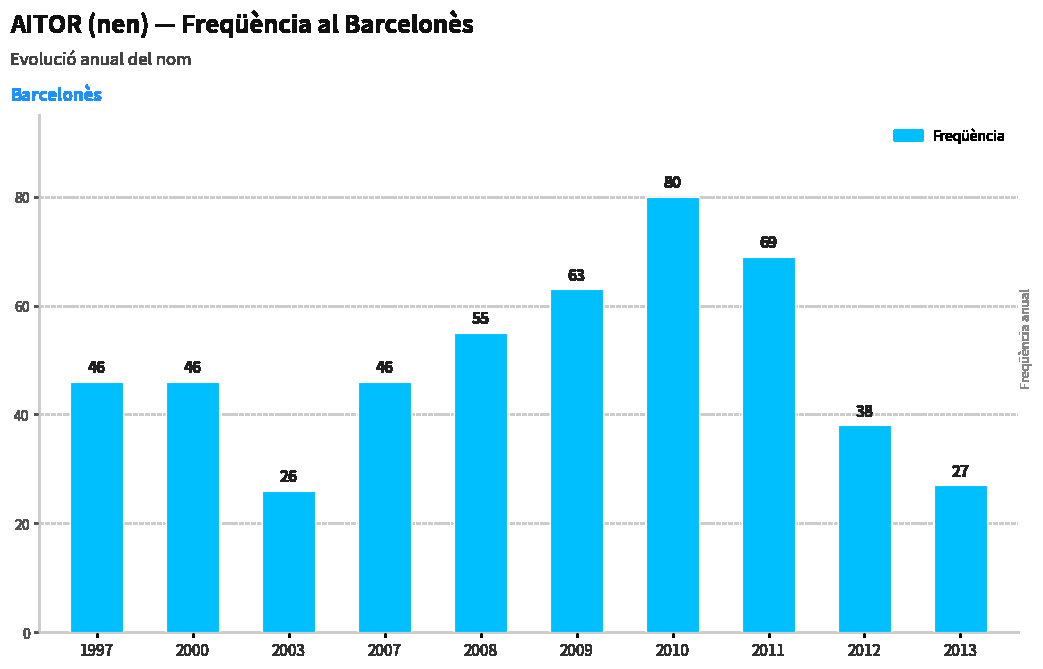

Reading left to right, what are all the values shown in this chart?

1997=46	2000=46	2003=26	2007=46	2008=55	2009=63	2010=80	2011=69	2012=38	2013=27